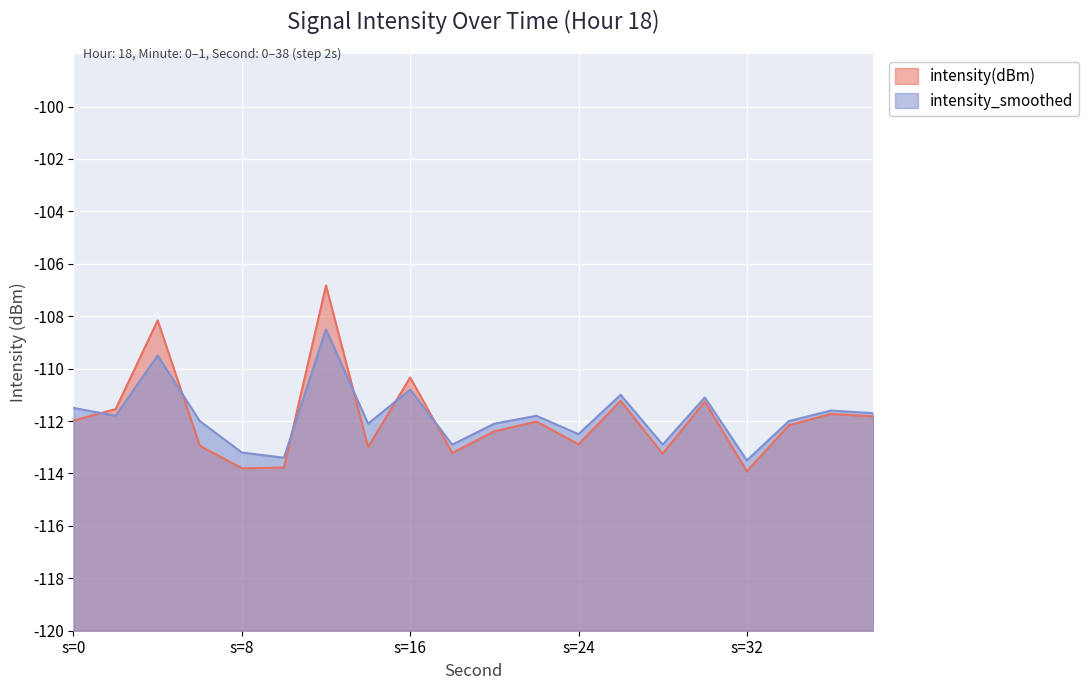

What is the sum of the intensity(dBm) values at 36 and 34?

16.1